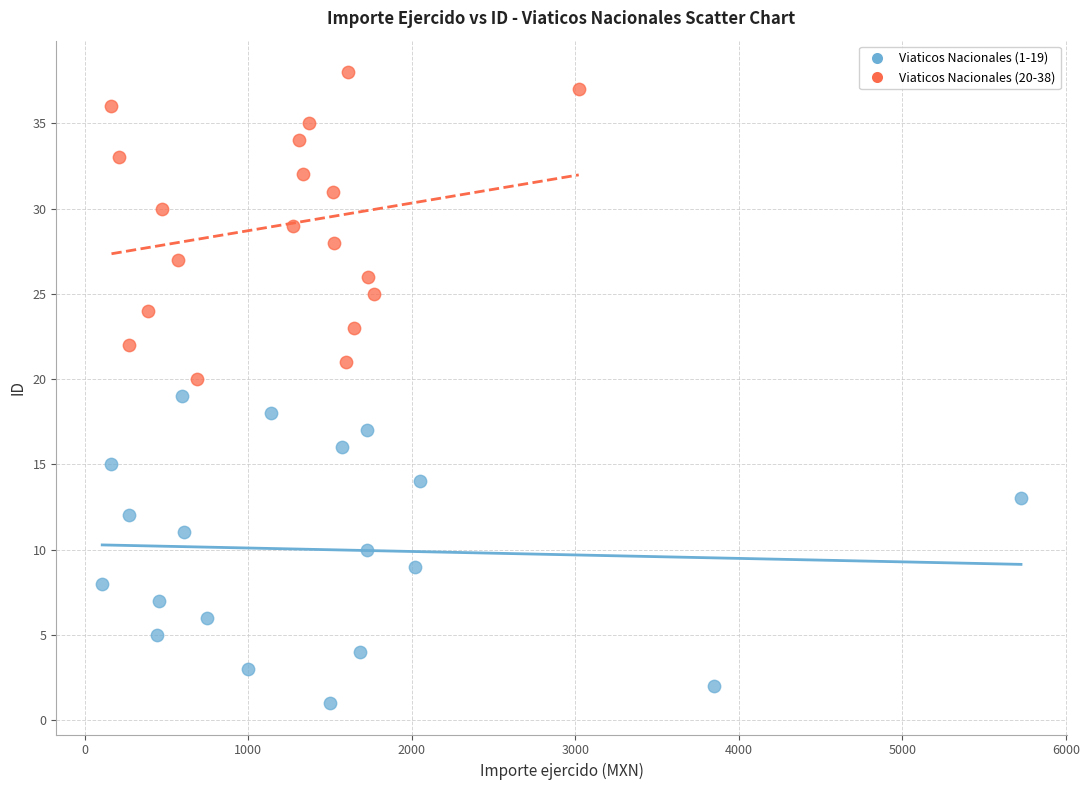

What are all the series names shown in the legend?

Viaticos Nacionales (1-19), Viaticos Nacionales (20-38)